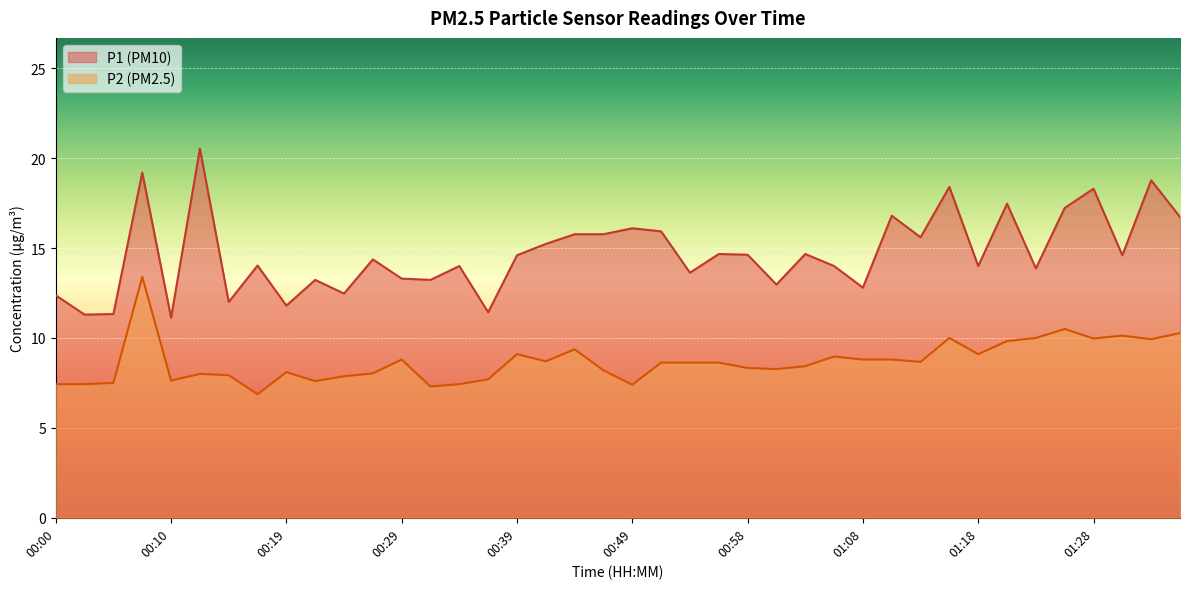

What is the maximum value shown in the chart?

20.5